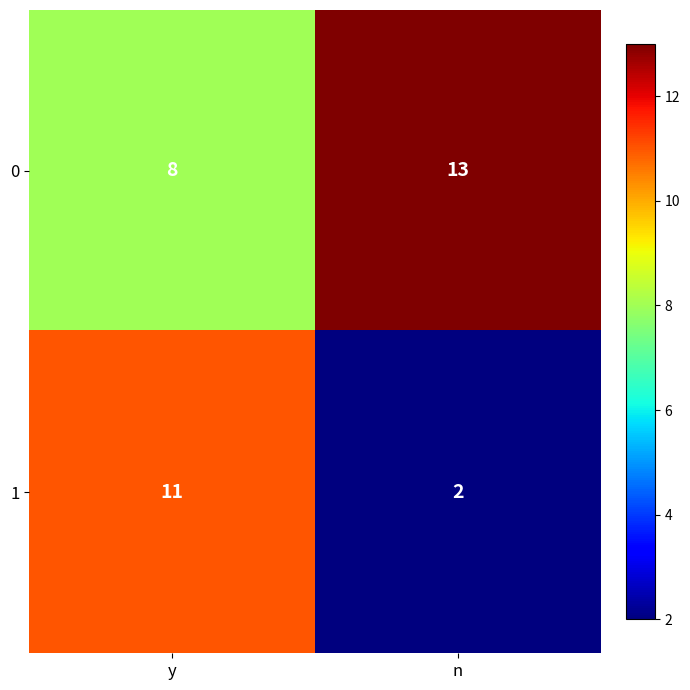

Which series has the largest total across all categories?

0